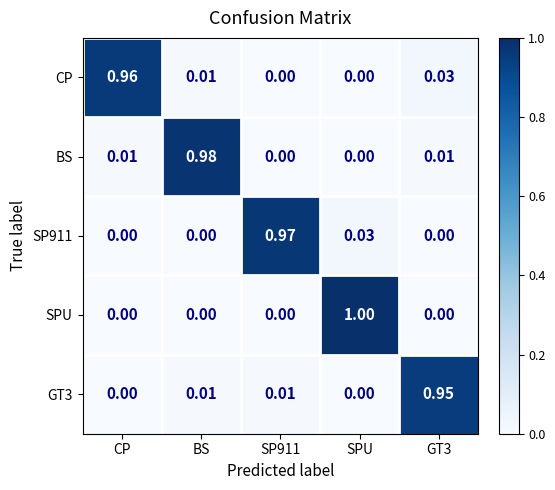

At which category is the sum across all series the highest?

SPU